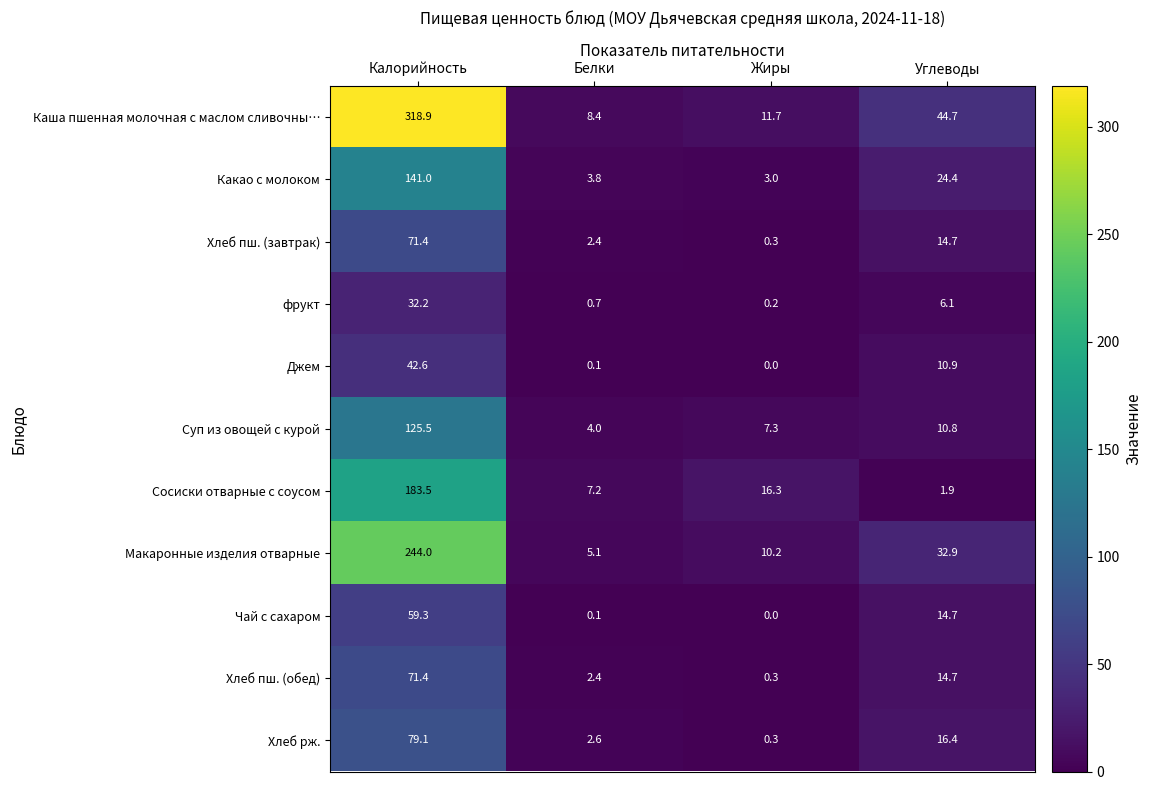

Which category has the lowest value in the Чай с сахаром series?

Жиры